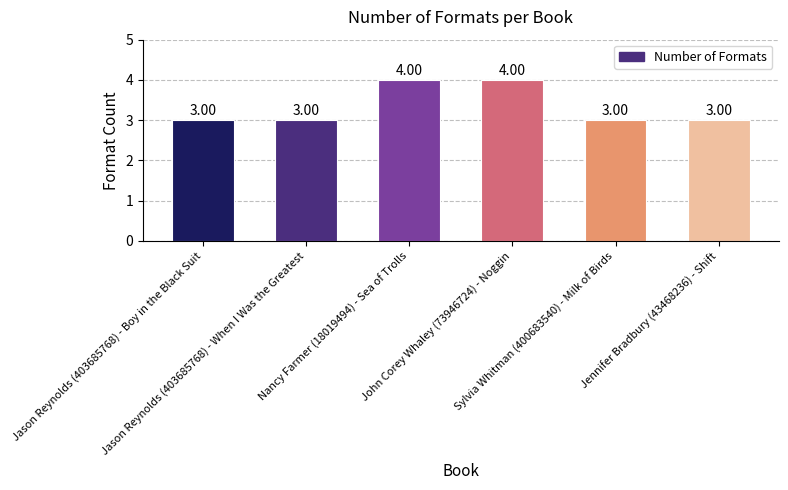

Does the chart contain any negative values?

No